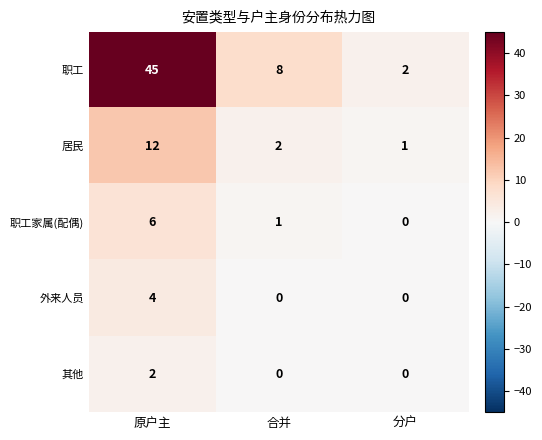

What is the spread (max minus min) of values at 合并?

8